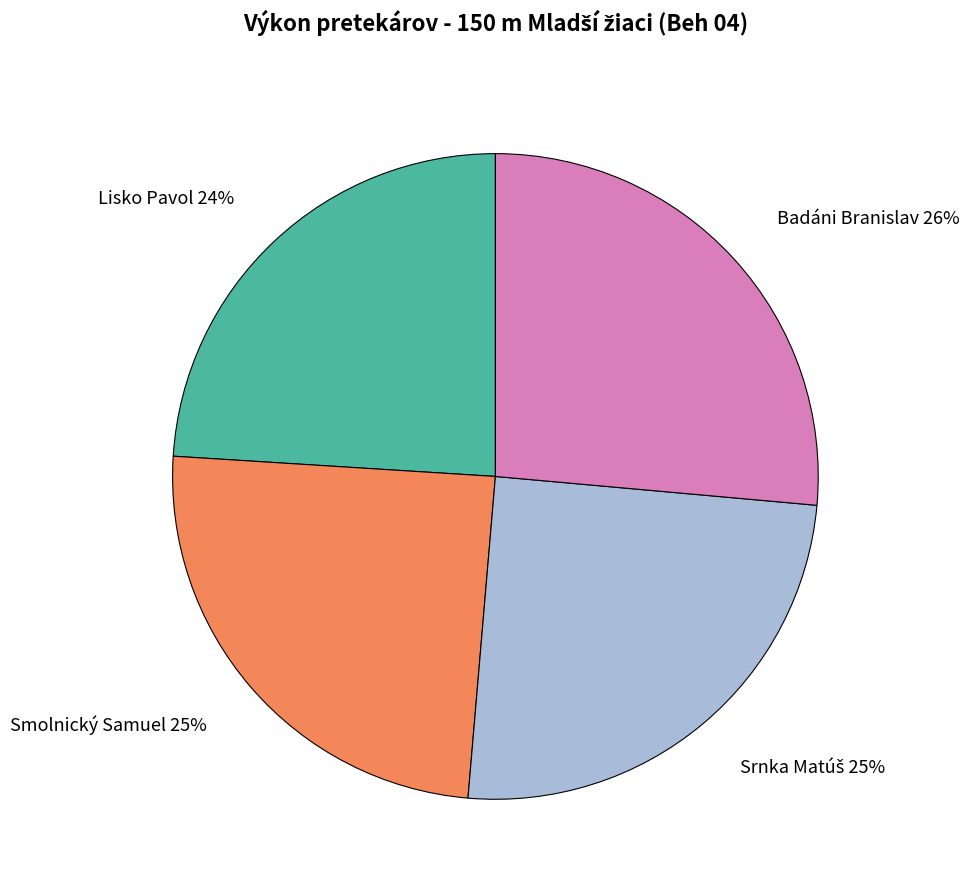

Do Badáni Branislav 26% and Smolnický Samuel 25% together represent more than half of the pie?

Yes